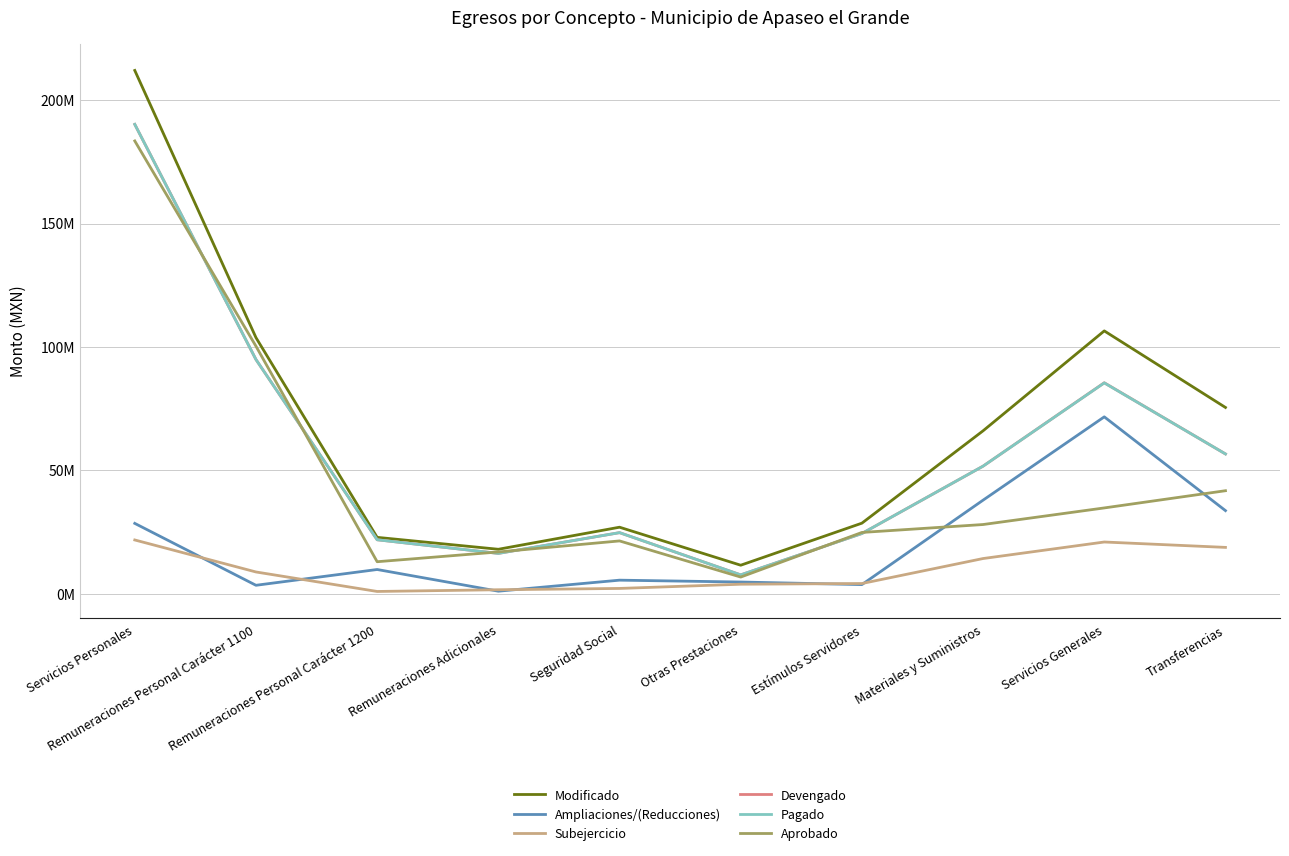

List the labels in order of Modificado value, largest first.

Servicios Personales, Servicios Generales, Remuneraciones Personal Carácter 1100, Transferencias, Materiales y Suministros, Estímulos Servidores, Seguridad Social, Remuneraciones Personal Carácter 1200, Remuneraciones Adicionales, Otras Prestaciones